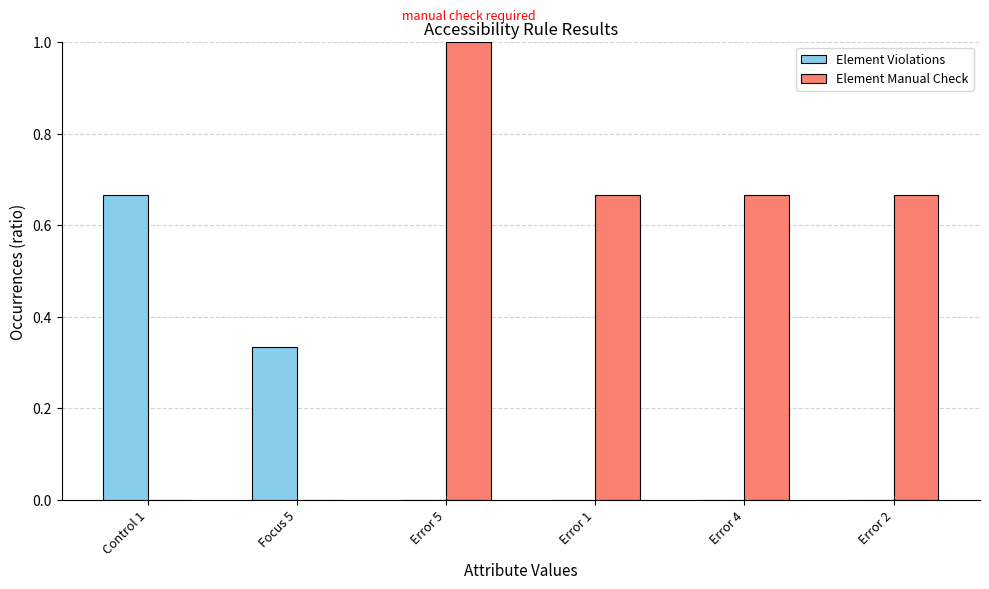

What is the sum of all Element Manual Check values?

3.0